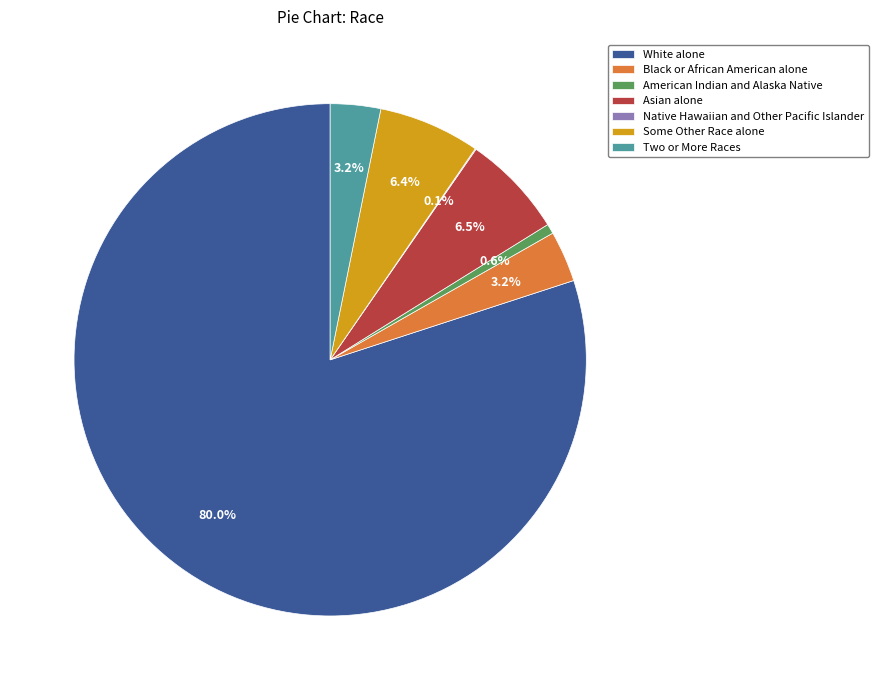

Which has a higher value, Some Other Race alone or Two or More Races?

Some Other Race alone